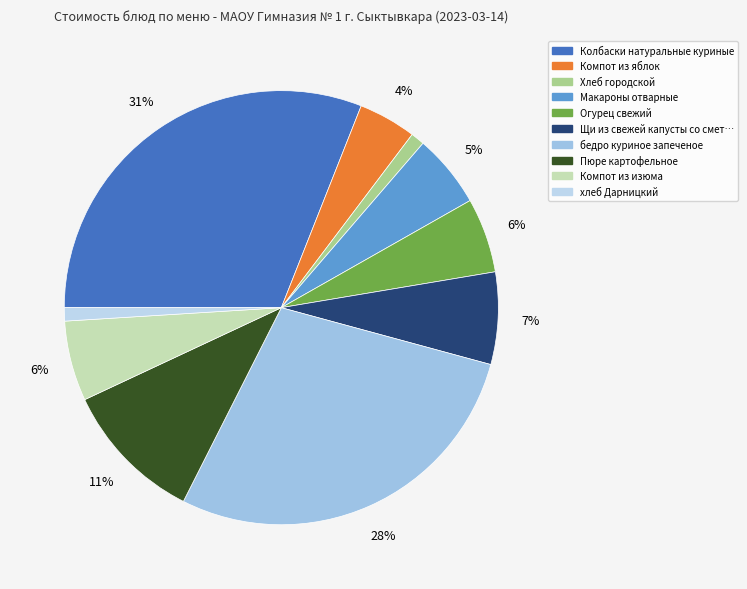

How many segments does this pie chart have?

10